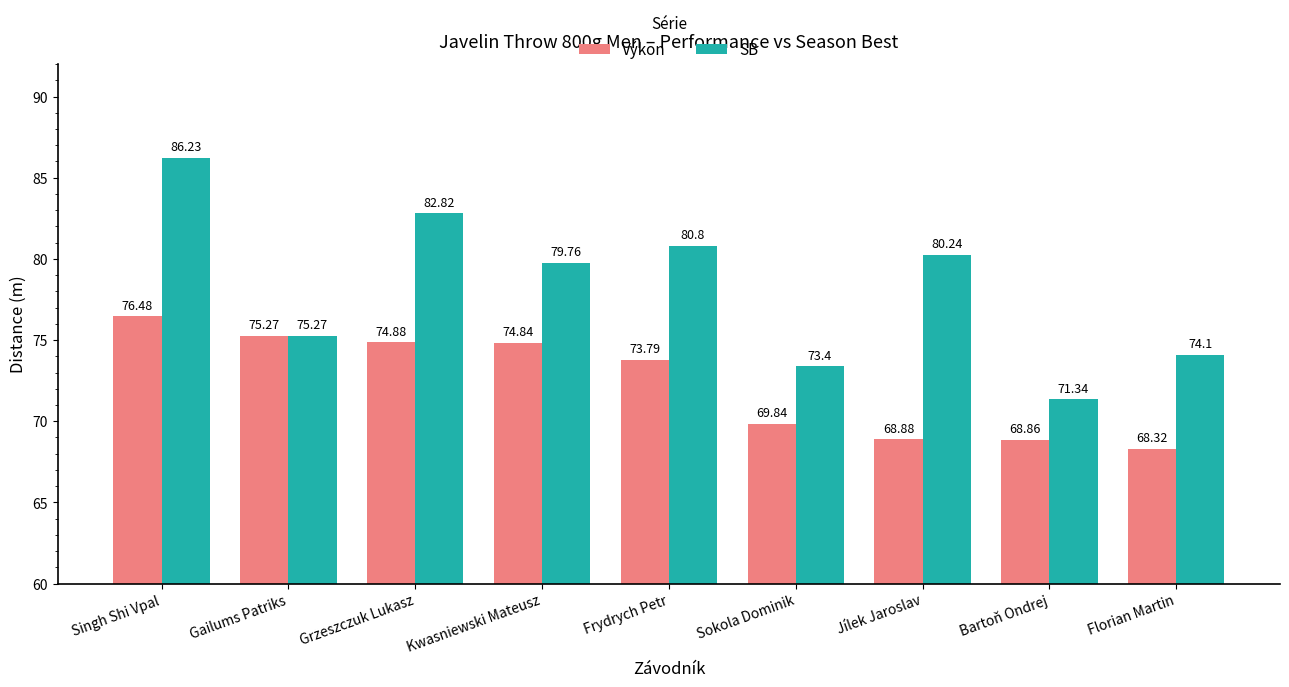

Reading right to left, what are all the values shown in this chart?

Výkon: Florian Martin=68.3	Bartoň Ondrej=68.9	Jílek Jaroslav=68.9	Sokola Dominik=69.8	Frydrych Petr=73.8	Kwasniewski Mateusz=74.8	Grzeszczuk Lukasz=74.9	Gailums Patriks=75.3	Singh Shi Vpal=76.5
SB: Florian Martin=74.1	Bartoň Ondrej=71.3	Jílek Jaroslav=80.2	Sokola Dominik=73.4	Frydrych Petr=80.8	Kwasniewski Mateusz=79.8	Grzeszczuk Lukasz=82.8	Gailums Patriks=75.3	Singh Shi Vpal=86.2